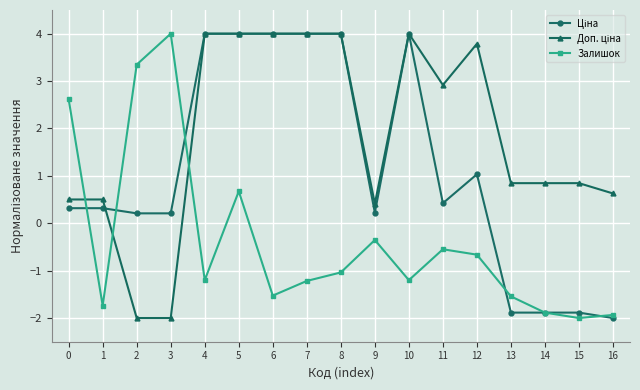

Which series changed the most between 1 and 3?

Залишок